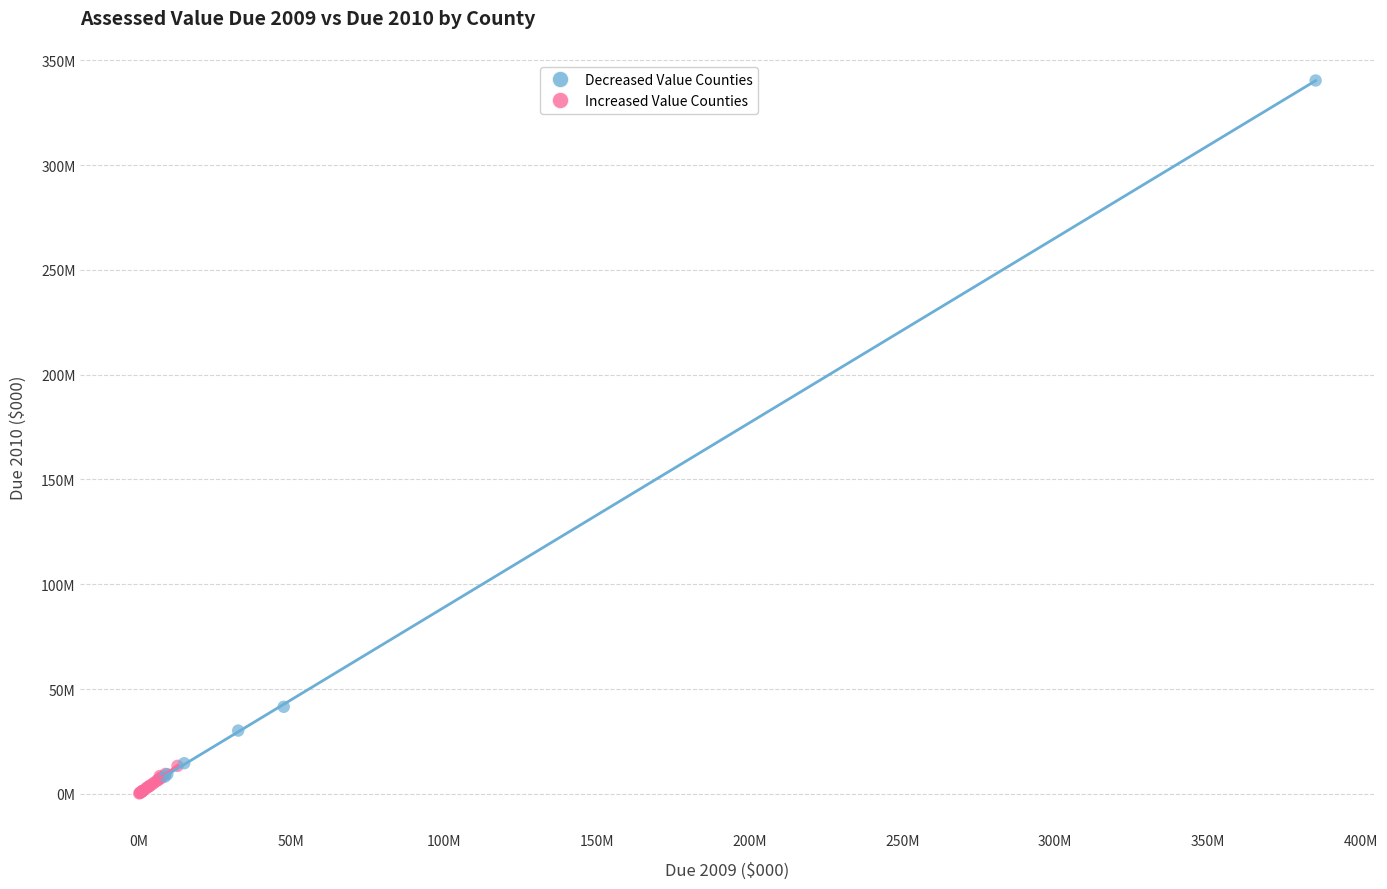

Which series reaches the maximum Y coordinate?

Decreased Value Counties